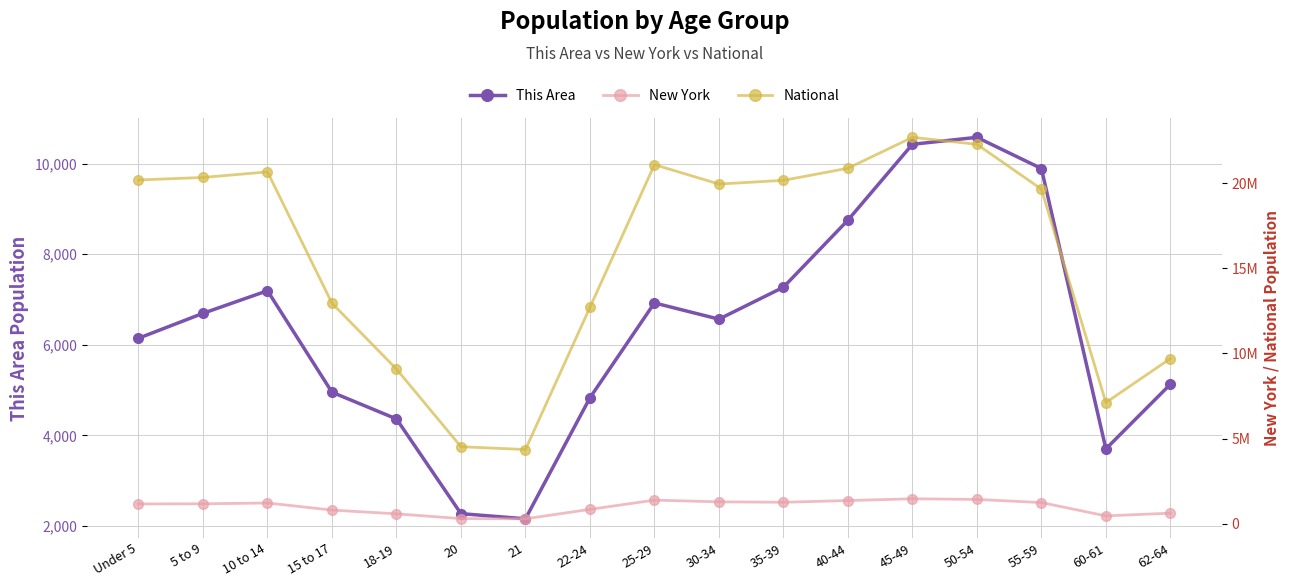

What is the total value across all series at 21?

4638046